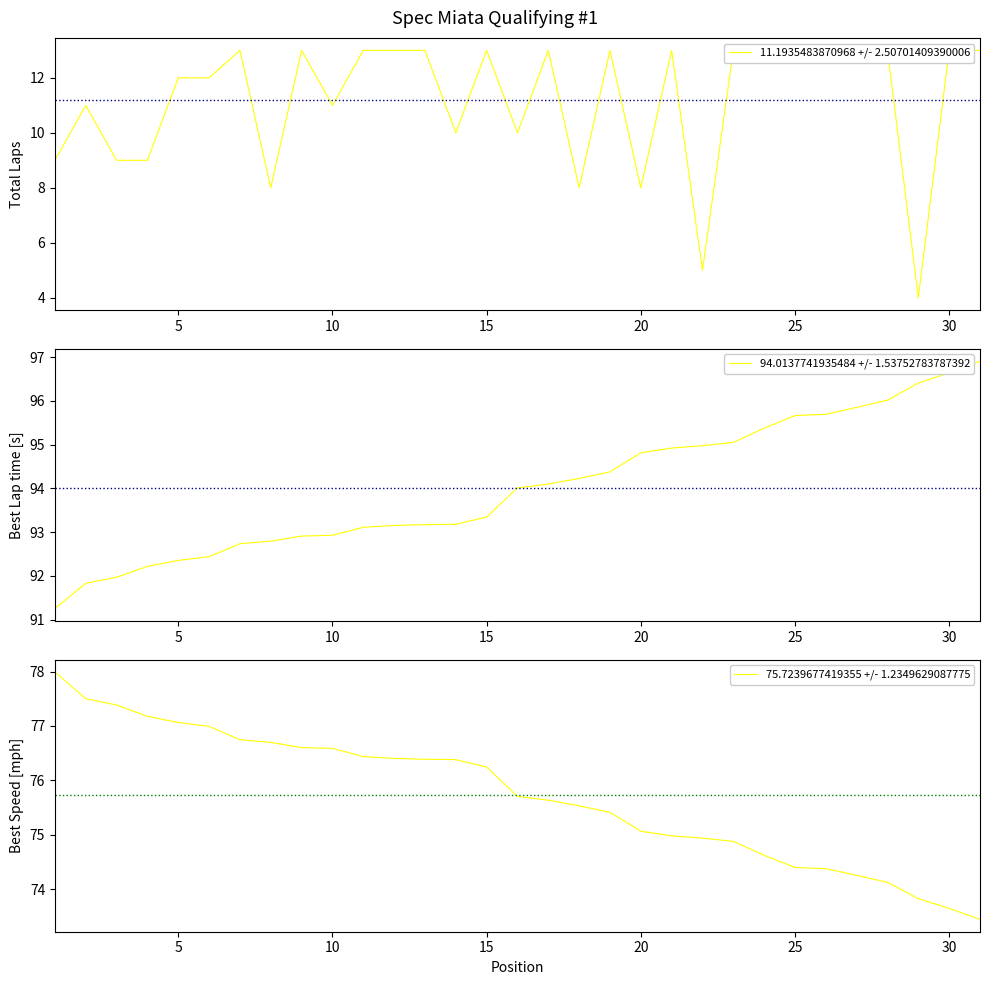

What is the minimum value shown in the chart?

4.0